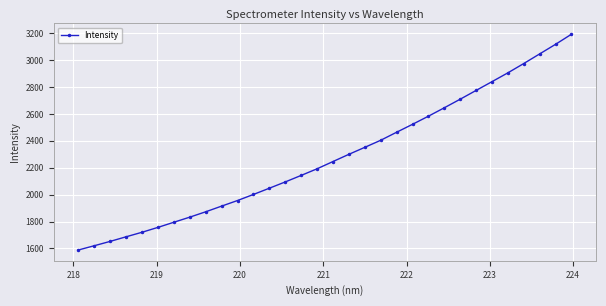

What is the difference between the maximum and second lowest values?

1572.7